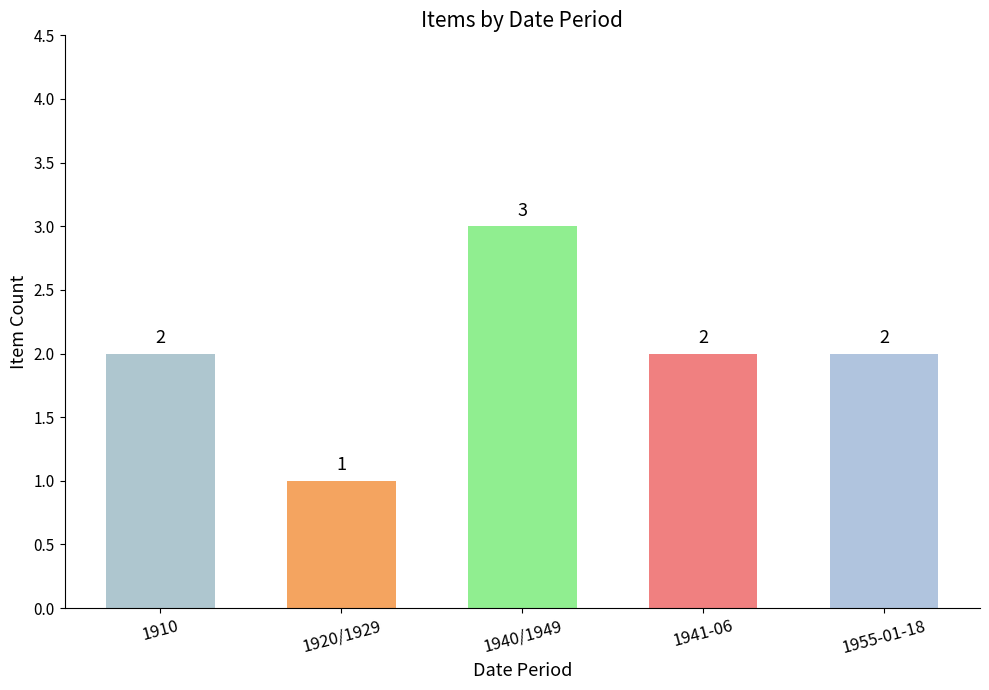

True or false: the data shows 2 at 1941-06.

True